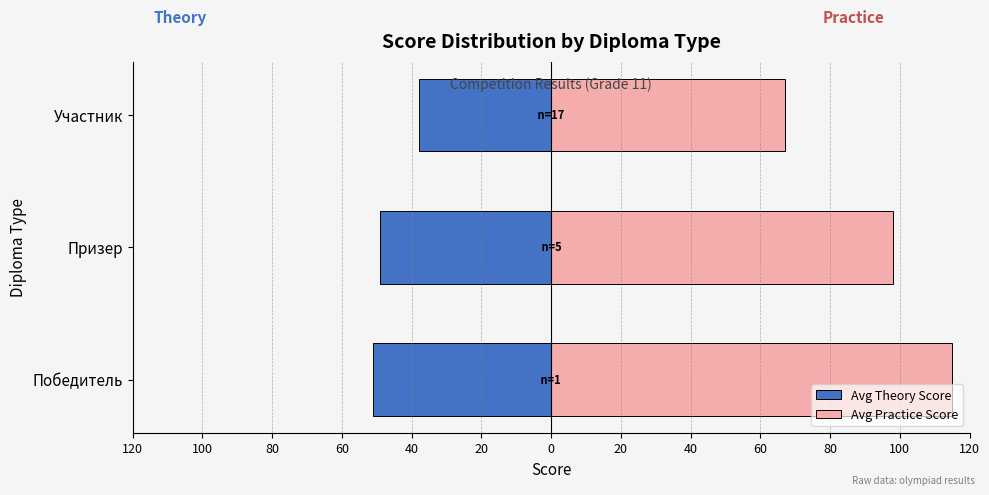

At how many categories does at least one series exceed 11?

3